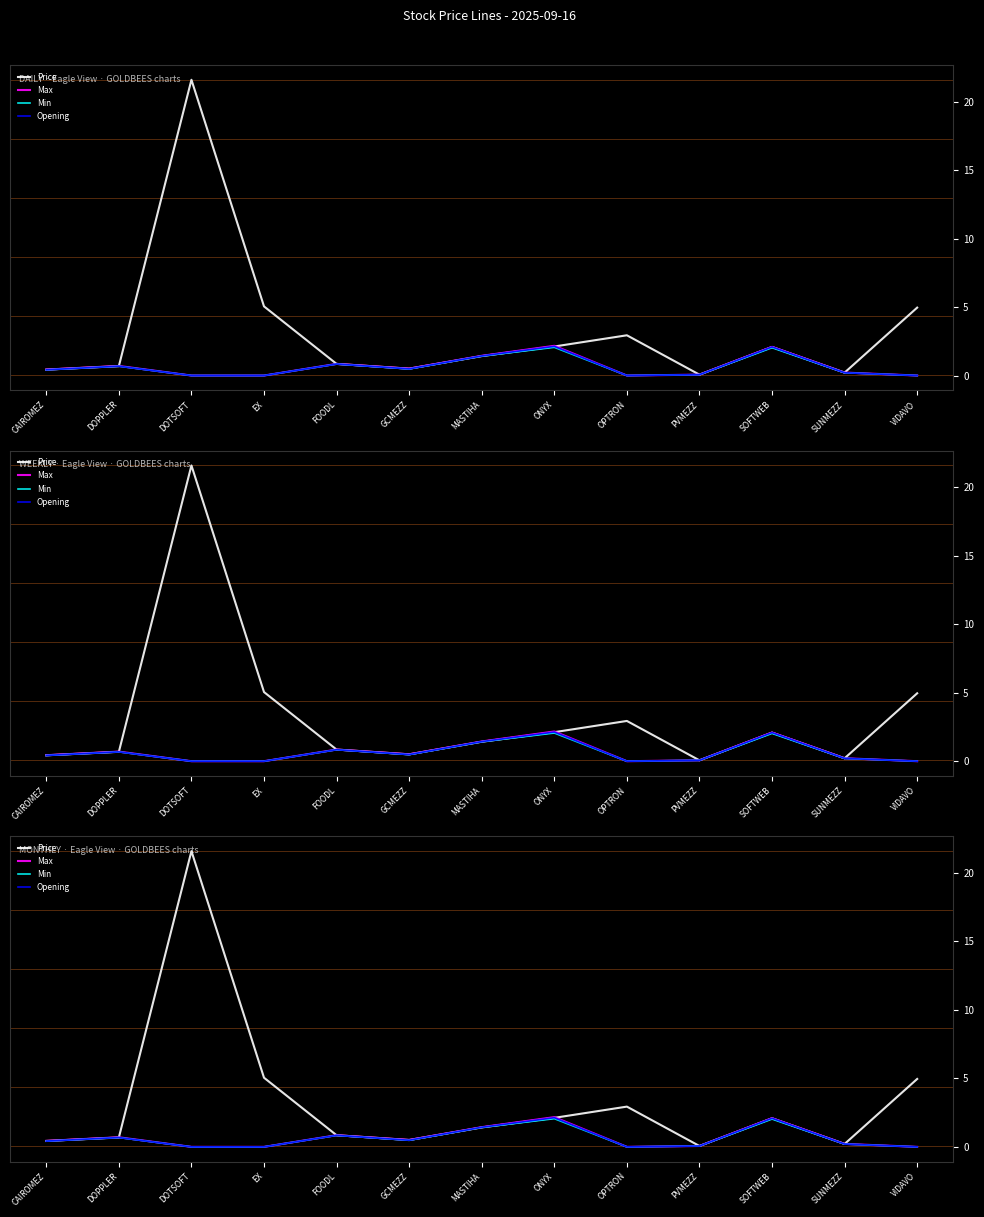

At which label is Opening closest to 1?

FOODL